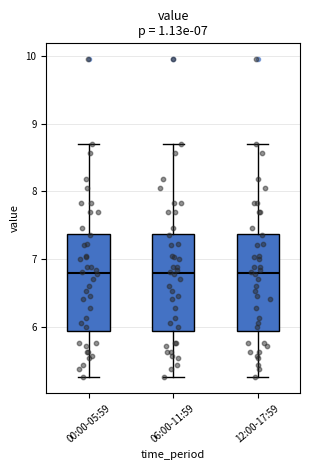

Reading left to right, read every box against the y-axis: the position of its median line, the range the box covers, and the ends of its whiskers. The values are not printed on the chart, so give them approximately, as read against the axis.

00:00-05:59: median 6.8, box 5.9 to 7.4, whiskers 5.3 to 8.7
06:00-11:59: median 6.8, box 5.9 to 7.4, whiskers 5.3 to 8.7
12:00-17:59: median 6.8, box 5.9 to 7.4, whiskers 5.3 to 8.7